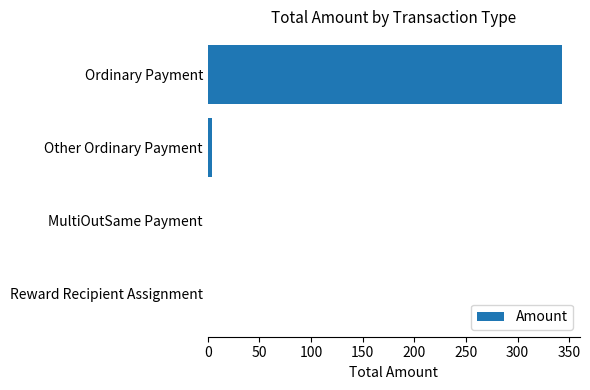

Is it true that the value at MultiOutSame Payment is 0.0?

True